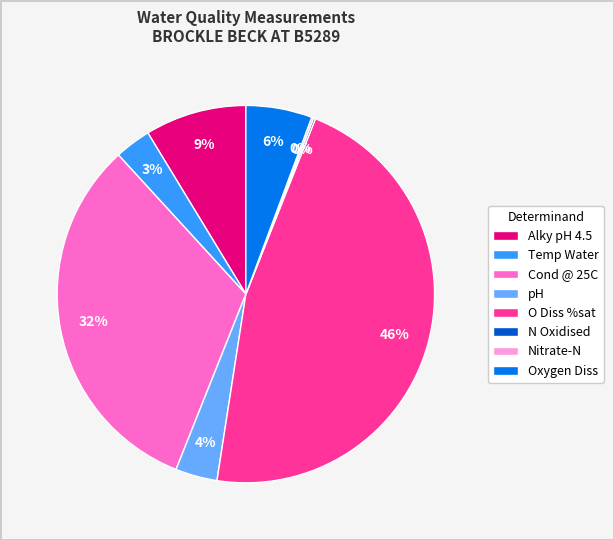

Does any single category account for the majority?

No